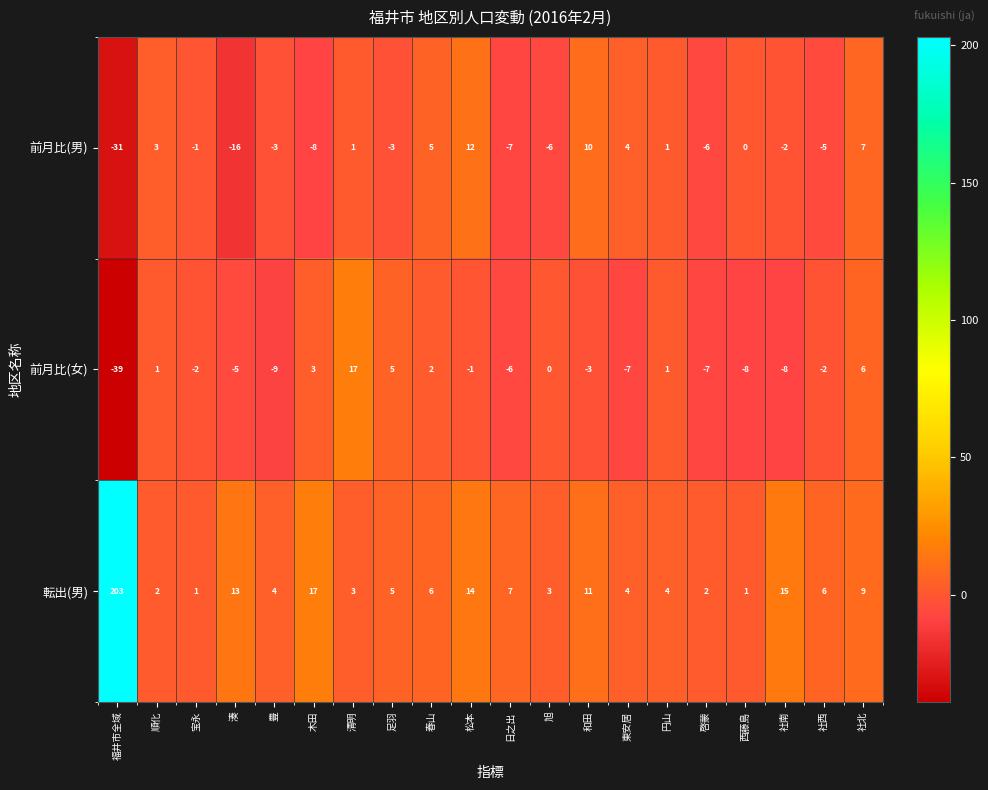

What is the average value of the 前月比(女) series?

-3